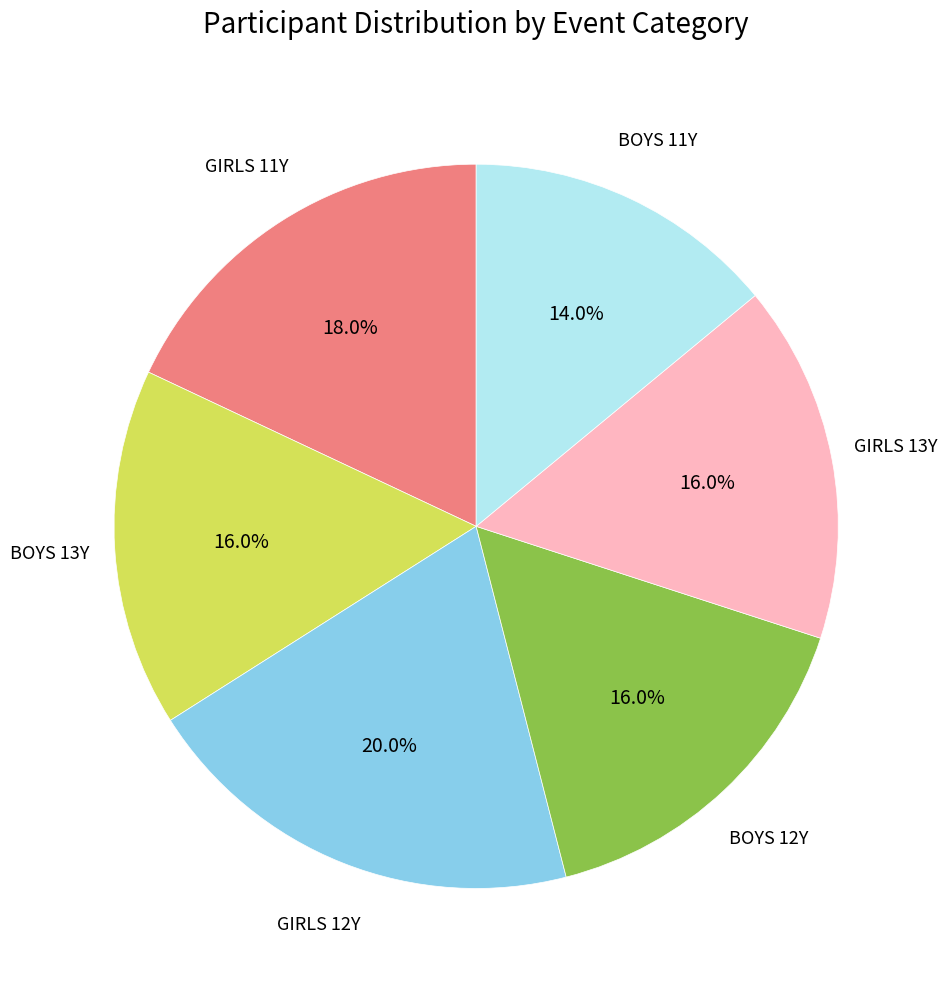

Does any single category account for the majority?

No